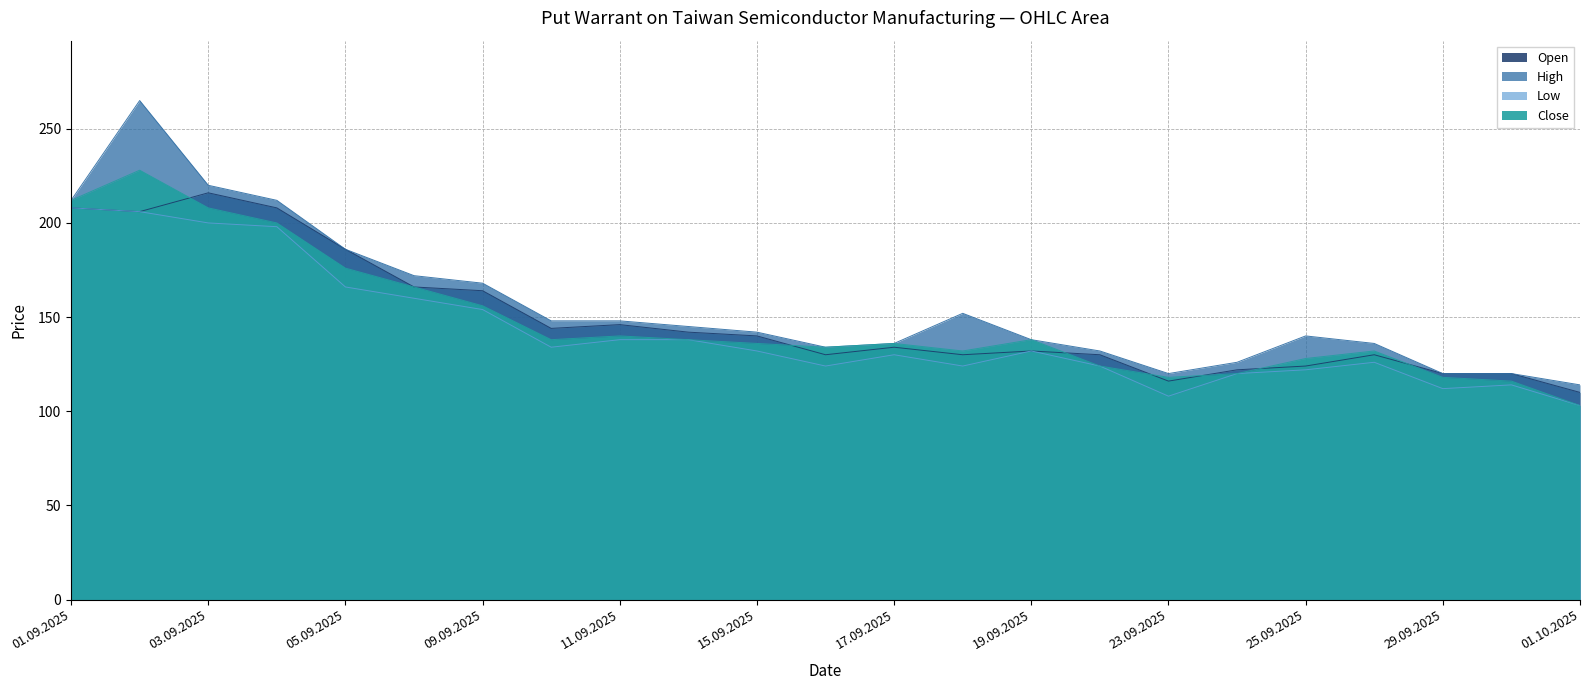

Which category has the highest value in the Open series?

03.09.2025